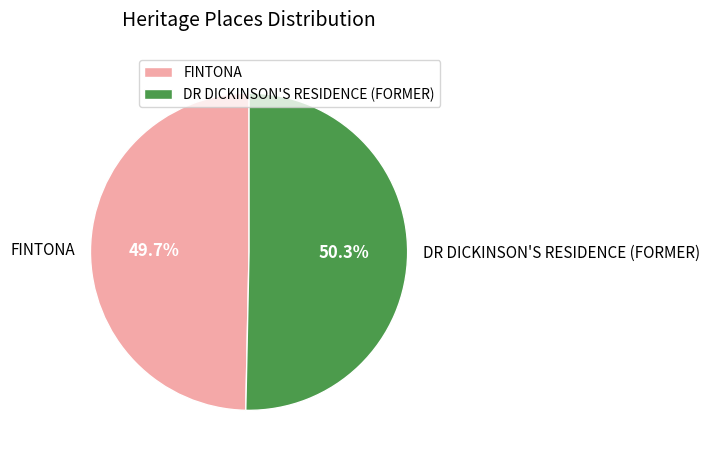

Do DR DICKINSON'S RESIDENCE (FORMER) and FINTONA together represent more than half of the pie?

Yes